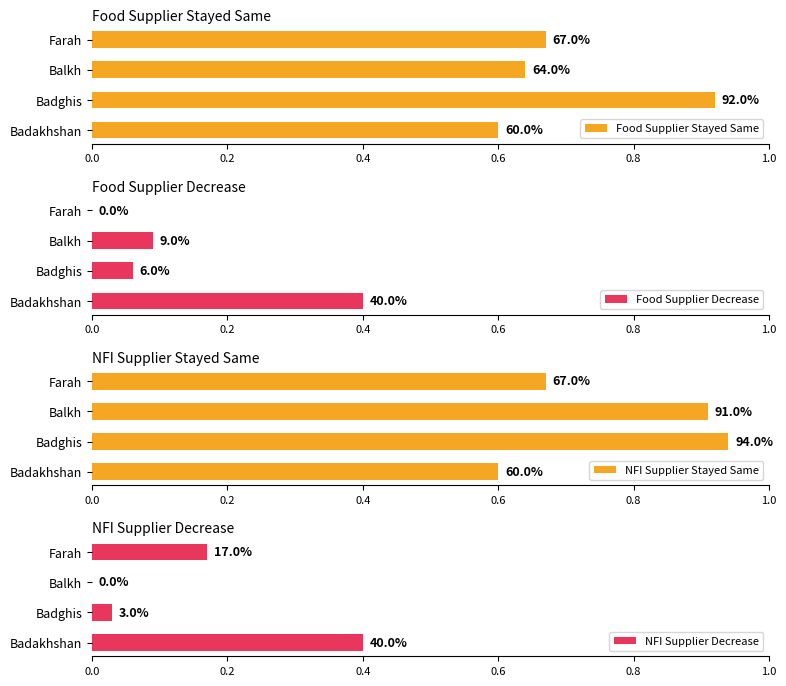

True or false: Food Supplier Decrease has a value of 0.1 at Badghis.

True